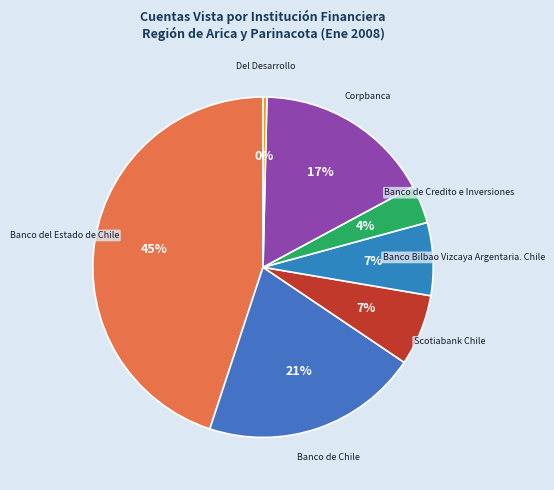

To the nearest percent, what percentage of the pie is Banco Bilbao Vizcaya Argentaria. Chile?

7%